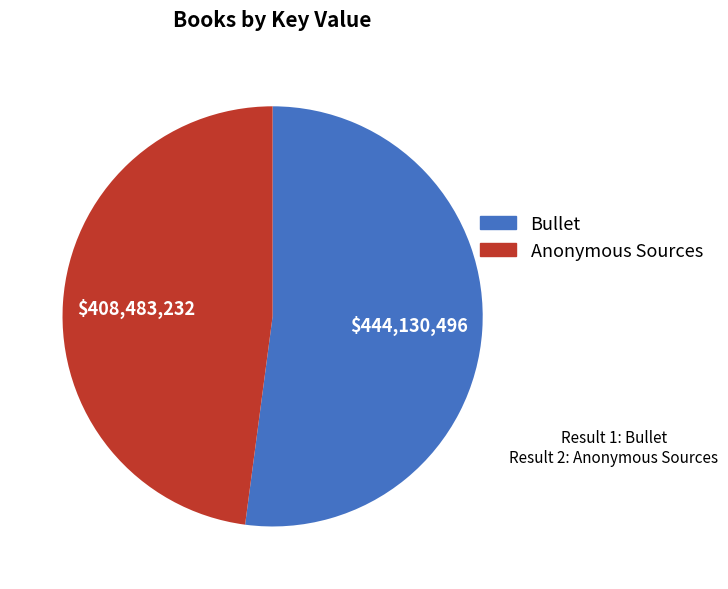

Between Anonymous Sources and Bullet, which is larger?

Bullet